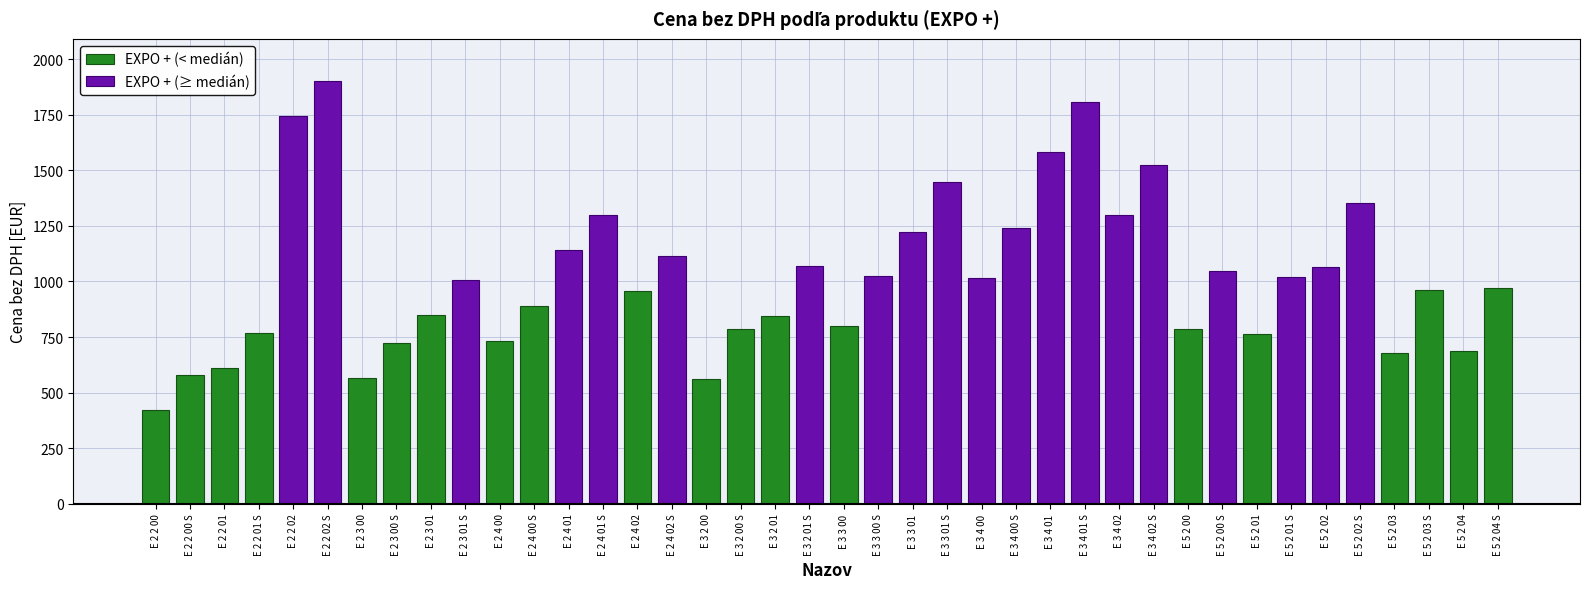

What is the value of the EXPO + (< medián) bar at the 19th from the left?

685.6